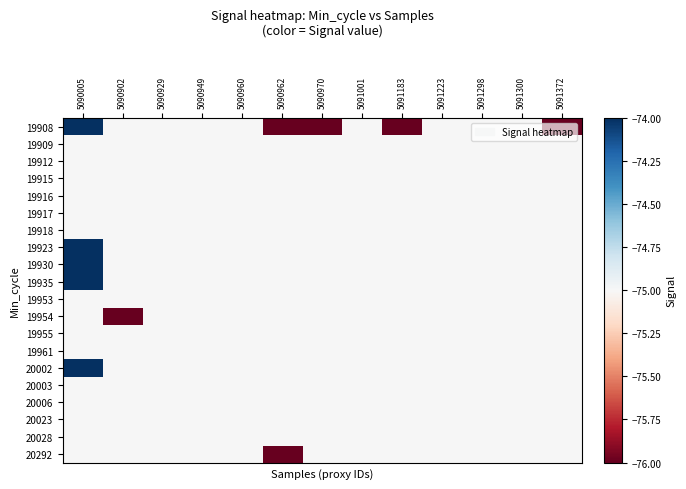

Reading left to right, what are all the values shown in this chart?

19908: 5090005=-74	5090902=-75	5090929=-75	5090949=-75	5090960=-75	5090962=-76	5090970=-76	5091001=-75	5091183=-76	5091223=-75	5091298=-75	5091300=-75	5091372=-76
19909: 5090005=-75	5090902=-75	5090929=-75	5090949=-75	5090960=-75	5090962=-75	5090970=-75	5091001=-75	5091183=-75	5091223=-75	5091298=-75	5091300=-75	5091372=-75
19912: 5090005=-75	5090902=-75	5090929=-75	5090949=-75	5090960=-75	5090962=-75	5090970=-75	5091001=-75	5091183=-75	5091223=-75	5091298=-75	5091300=-75	5091372=-75
19915: 5090005=-75	5090902=-75	5090929=-75	5090949=-75	5090960=-75	5090962=-75	5090970=-75	5091001=-75	5091183=-75	5091223=-75	5091298=-75	5091300=-75	5091372=-75
19916: 5090005=-75	5090902=-75	5090929=-75	5090949=-75	5090960=-75	5090962=-75	5090970=-75	5091001=-75	5091183=-75	5091223=-75	5091298=-75	5091300=-75	5091372=-75
19917: 5090005=-75	5090902=-75	5090929=-75	5090949=-75	5090960=-75	5090962=-75	5090970=-75	5091001=-75	5091183=-75	5091223=-75	5091298=-75	5091300=-75	5091372=-75
19918: 5090005=-75	5090902=-75	5090929=-75	5090949=-75	5090960=-75	5090962=-75	5090970=-75	5091001=-75	5091183=-75	5091223=-75	5091298=-75	5091300=-75	5091372=-75
19923: 5090005=-74	5090902=-75	5090929=-75	5090949=-75	5090960=-75	5090962=-75	5090970=-75	5091001=-75	5091183=-75	5091223=-75	5091298=-75	5091300=-75	5091372=-75
19930: 5090005=-74	5090902=-75	5090929=-75	5090949=-75	5090960=-75	5090962=-75	5090970=-75	5091001=-75	5091183=-75	5091223=-75	5091298=-75	5091300=-75	5091372=-75
19935: 5090005=-74	5090902=-75	5090929=-75	5090949=-75	5090960=-75	5090962=-75	5090970=-75	5091001=-75	5091183=-75	5091223=-75	5091298=-75	5091300=-75	5091372=-75
19953: 5090005=-75	5090902=-75	5090929=-75	5090949=-75	5090960=-75	5090962=-75	5090970=-75	5091001=-75	5091183=-75	5091223=-75	5091298=-75	5091300=-75	5091372=-75
19954: 5090005=-75	5090902=-76	5090929=-75	5090949=-75	5090960=-75	5090962=-75	5090970=-75	5091001=-75	5091183=-75	5091223=-75	5091298=-75	5091300=-75	5091372=-75
19955: 5090005=-75	5090902=-75	5090929=-75	5090949=-75	5090960=-75	5090962=-75	5090970=-75	5091001=-75	5091183=-75	5091223=-75	5091298=-75	5091300=-75	5091372=-75
19961: 5090005=-75	5090902=-75	5090929=-75	5090949=-75	5090960=-75	5090962=-75	5090970=-75	5091001=-75	5091183=-75	5091223=-75	5091298=-75	5091300=-75	5091372=-75
20002: 5090005=-74	5090902=-75	5090929=-75	5090949=-75	5090960=-75	5090962=-75	5090970=-75	5091001=-75	5091183=-75	5091223=-75	5091298=-75	5091300=-75	5091372=-75
20003: 5090005=-75	5090902=-75	5090929=-75	5090949=-75	5090960=-75	5090962=-75	5090970=-75	5091001=-75	5091183=-75	5091223=-75	5091298=-75	5091300=-75	5091372=-75
20006: 5090005=-75	5090902=-75	5090929=-75	5090949=-75	5090960=-75	5090962=-75	5090970=-75	5091001=-75	5091183=-75	5091223=-75	5091298=-75	5091300=-75	5091372=-75
20023: 5090005=-75	5090902=-75	5090929=-75	5090949=-75	5090960=-75	5090962=-75	5090970=-75	5091001=-75	5091183=-75	5091223=-75	5091298=-75	5091300=-75	5091372=-75
20028: 5090005=-75	5090902=-75	5090929=-75	5090949=-75	5090960=-75	5090962=-75	5090970=-75	5091001=-75	5091183=-75	5091223=-75	5091298=-75	5091300=-75	5091372=-75
20292: 5090005=-75	5090902=-75	5090929=-75	5090949=-75	5090960=-75	5090962=-76	5090970=-75	5091001=-75	5091183=-75	5091223=-75	5091298=-75	5091300=-75	5091372=-75